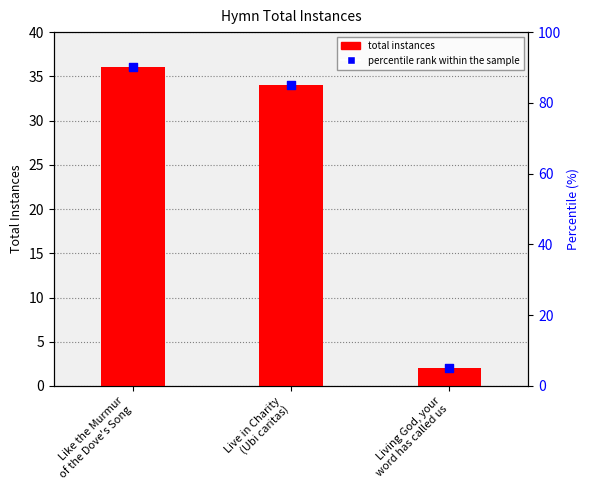

Is the value of totalInstances at Living God, your
word has called us greater than the value of percentile rank within the sample at Live in Charity
(Ubi caritas)?

No